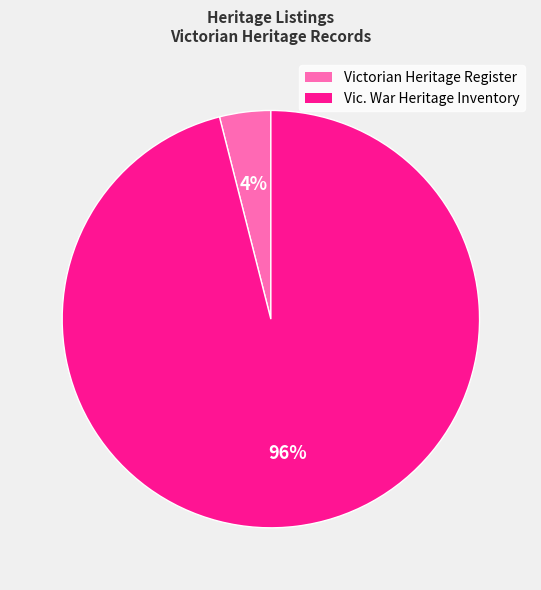

To the nearest percent, what is the difference between the largest and smallest slice percentages?

92%